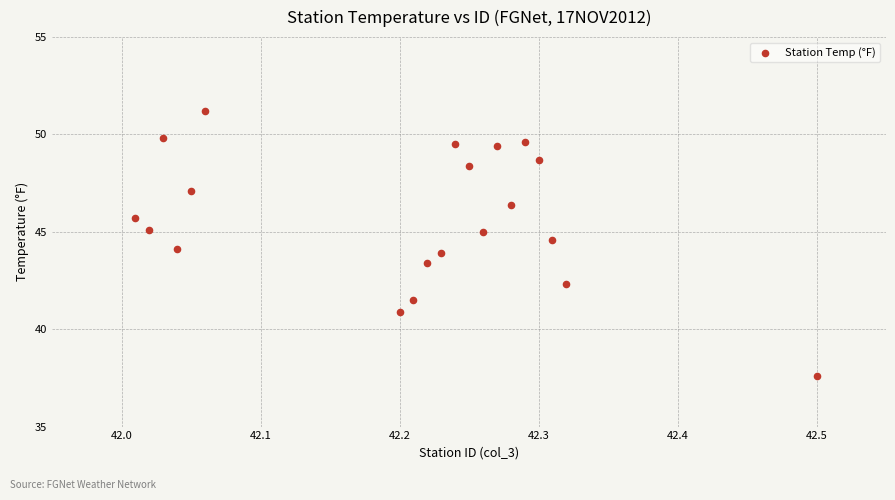

What is the range of Y values (max minus min)?

13.6